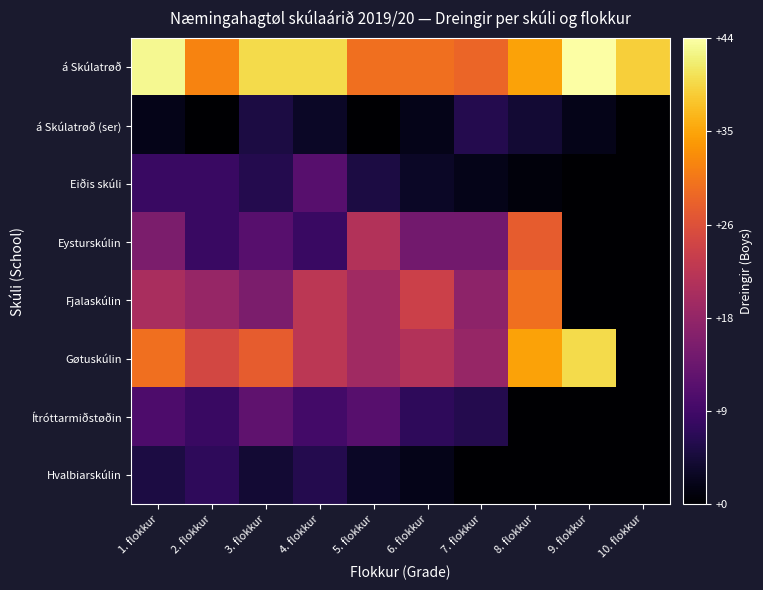

Reading left to right, transcribe all the data shown in this chart.

á Skúlatrøð: 1. flokkur=43	2. flokkur=32	3. flokkur=40	4. flokkur=40	5. flokkur=30	6. flokkur=30	7. flokkur=29	8. flokkur=35	9. flokkur=44	10. flokkur=39
á Skúlatrøð (ser): 1. flokkur=2	2. flokkur=0	3. flokkur=5	4. flokkur=3	5. flokkur=0	6. flokkur=2	7. flokkur=6	8. flokkur=4	9. flokkur=2	10. flokkur=0
Eiðis skúli: 1. flokkur=8	2. flokkur=8	3. flokkur=6	4. flokkur=11	5. flokkur=5	6. flokkur=3	7. flokkur=2	8. flokkur=1	9. flokkur=0	10. flokkur=0
Eysturskúlin: 1. flokkur=15	2. flokkur=8	3. flokkur=11	4. flokkur=8	5. flokkur=21	6. flokkur=14	7. flokkur=14	8. flokkur=28	9. flokkur=0	10. flokkur=0
Fjalaskúlin: 1. flokkur=20	2. flokkur=18	3. flokkur=15	4. flokkur=22	5. flokkur=19	6. flokkur=24	7. flokkur=17	8. flokkur=30	9. flokkur=0	10. flokkur=0
Gøtuskúlin: 1. flokkur=30	2. flokkur=25	3. flokkur=28	4. flokkur=22	5. flokkur=19	6. flokkur=21	7. flokkur=18	8. flokkur=35	9. flokkur=40	10. flokkur=0
Ítróttarmiðstøðin: 1. flokkur=10	2. flokkur=8	3. flokkur=12	4. flokkur=9	5. flokkur=11	6. flokkur=7	7. flokkur=6	8. flokkur=0	9. flokkur=0	10. flokkur=0
Hvalbiarskúlin: 1. flokkur=5	2. flokkur=7	3. flokkur=4	4. flokkur=6	5. flokkur=3	6. flokkur=2	7. flokkur=0	8. flokkur=0	9. flokkur=0	10. flokkur=0